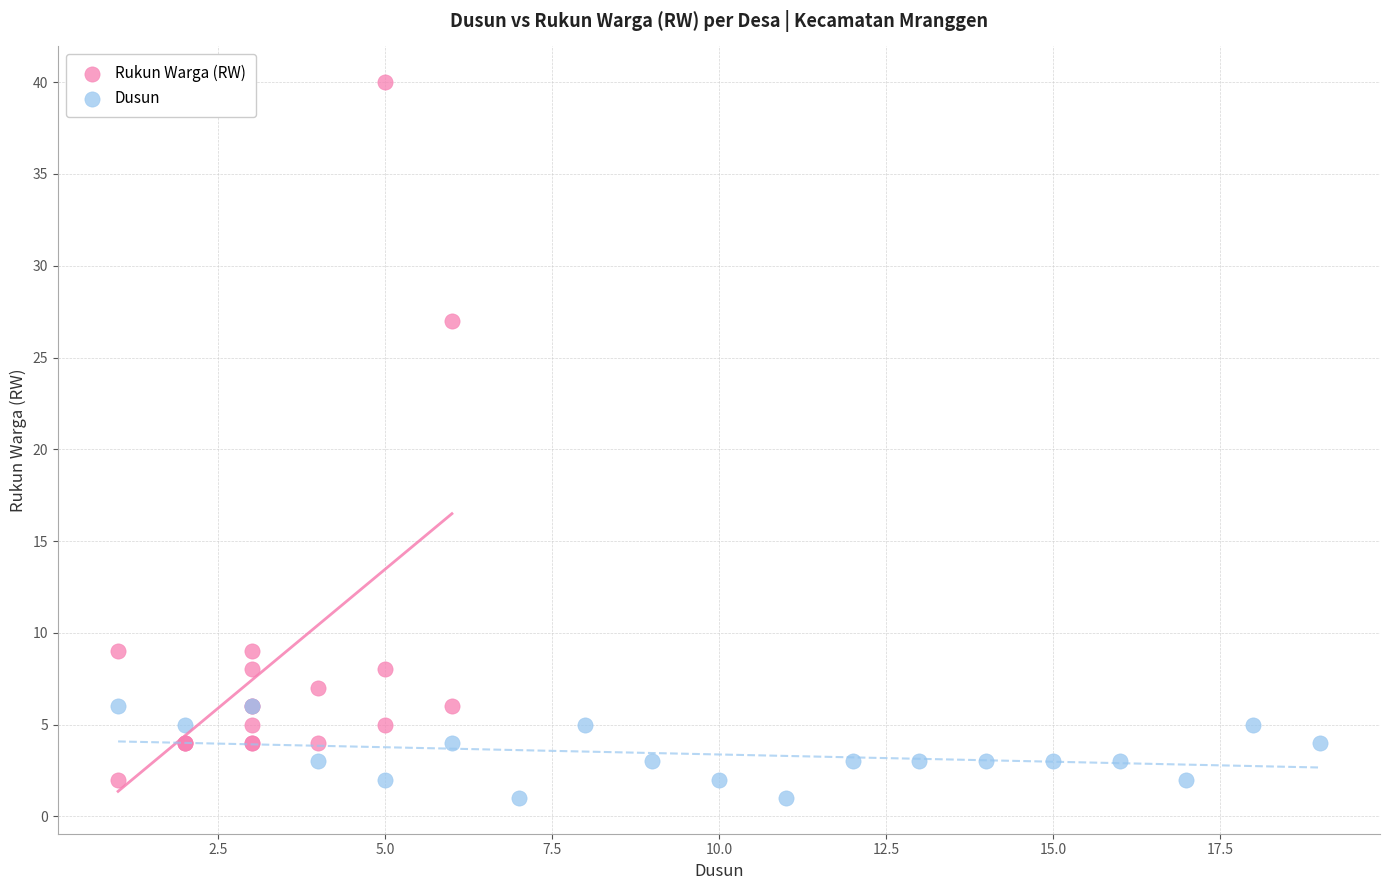

Which series reaches the maximum Y coordinate?

Rukun Warga (RW)